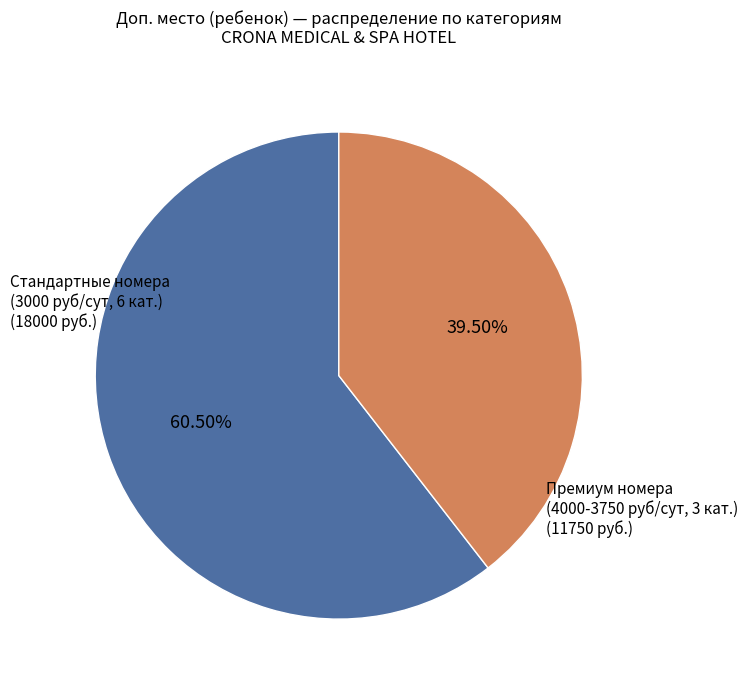

Does any single category account for the majority?

Yes